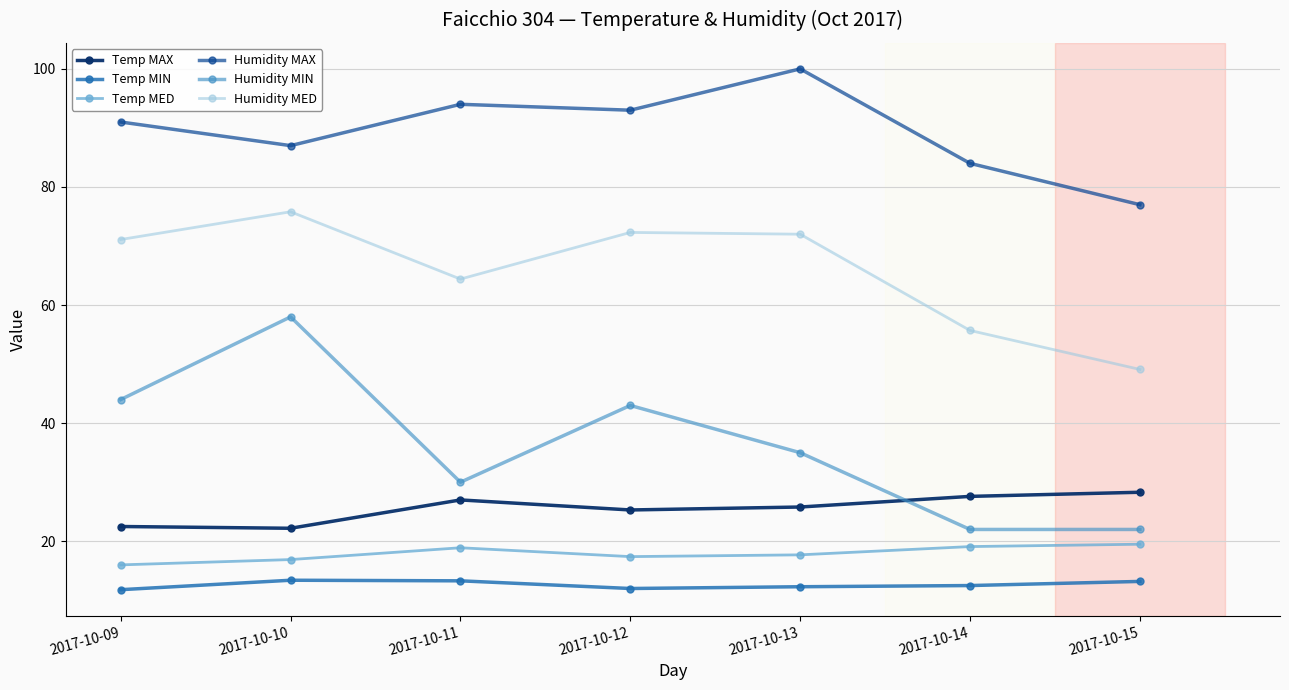

Between 2017-10-10 and 2017-10-13, which series saw the biggest shift?

Humidity MIN